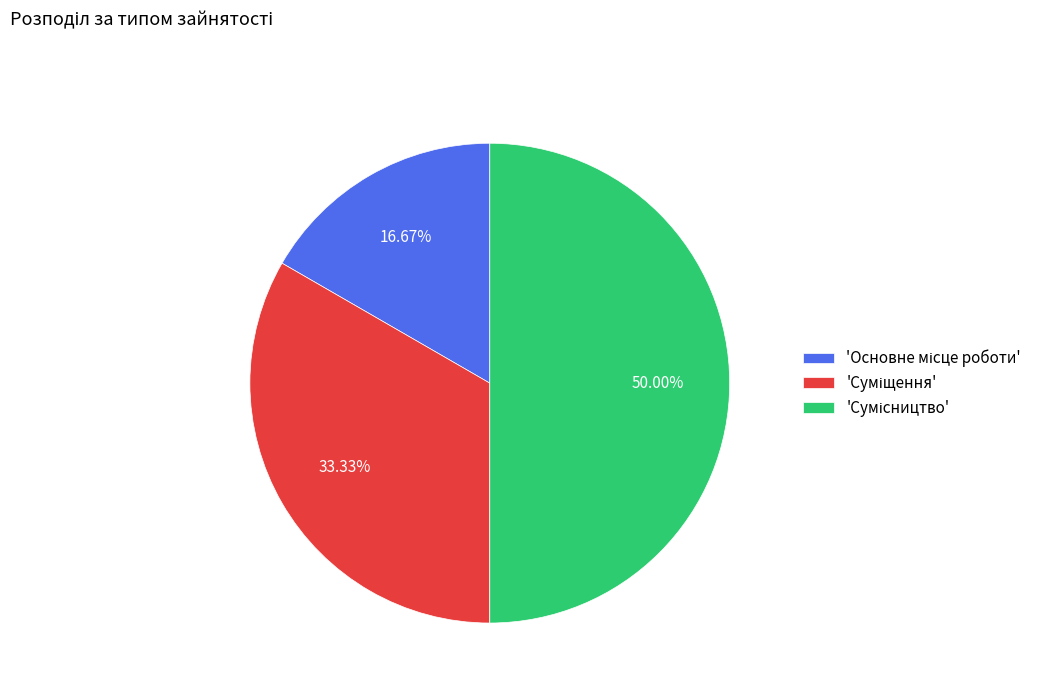

Count the number of slices in the pie.

3